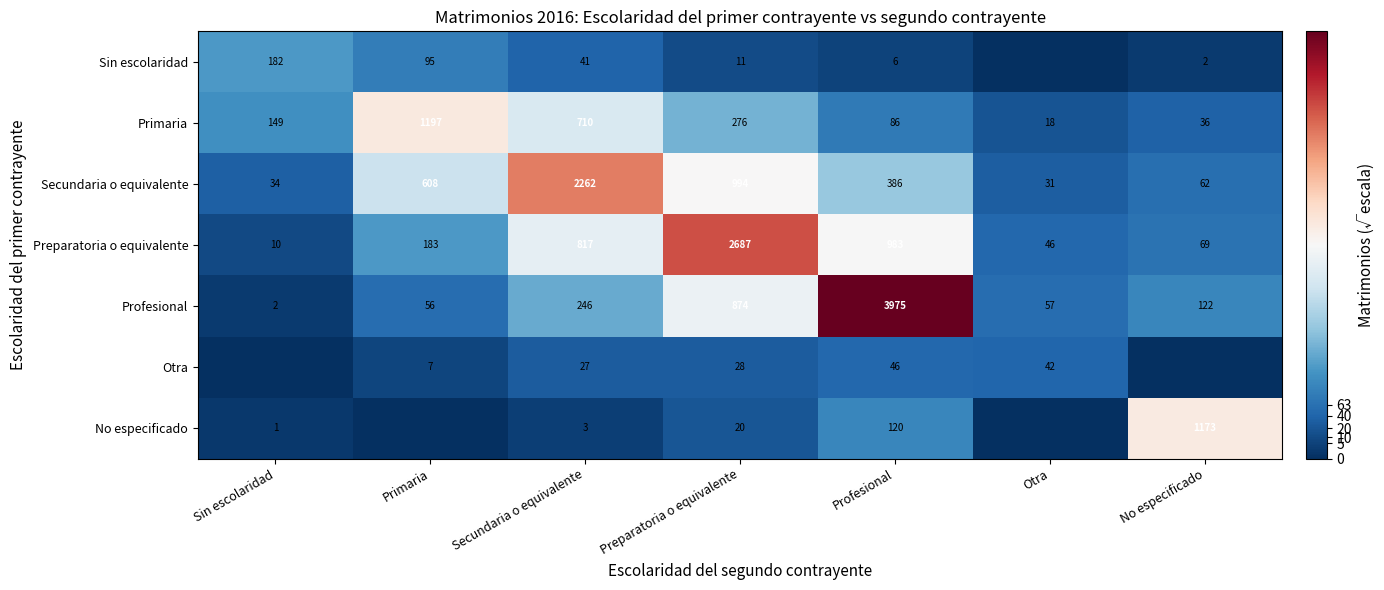

What is the approximate value of Preparatoria o equivalente at No especificado, to the nearest 10?

70